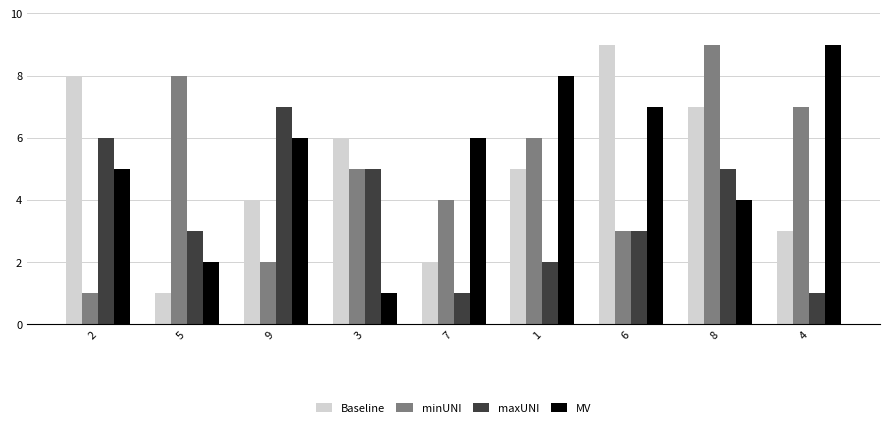

List the labels in order of minUNI value, smallest first.

2, 9, 6, 7, 3, 1, 4, 5, 8